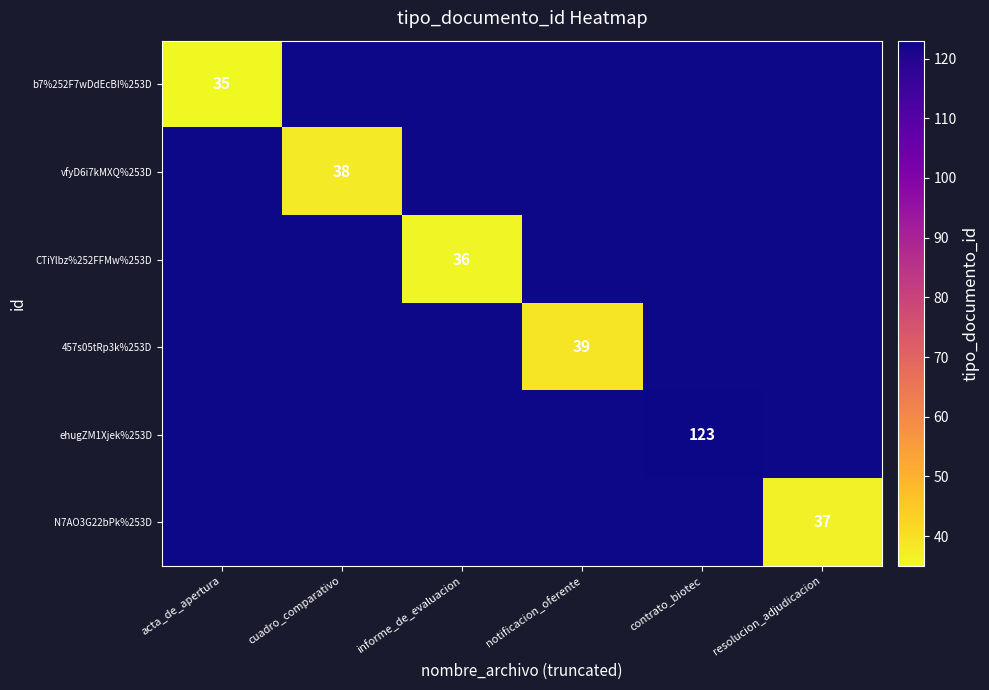

The vfyD6i7kMXQ%253D series shows 38 at cuadro_comparativo. True or false?

True